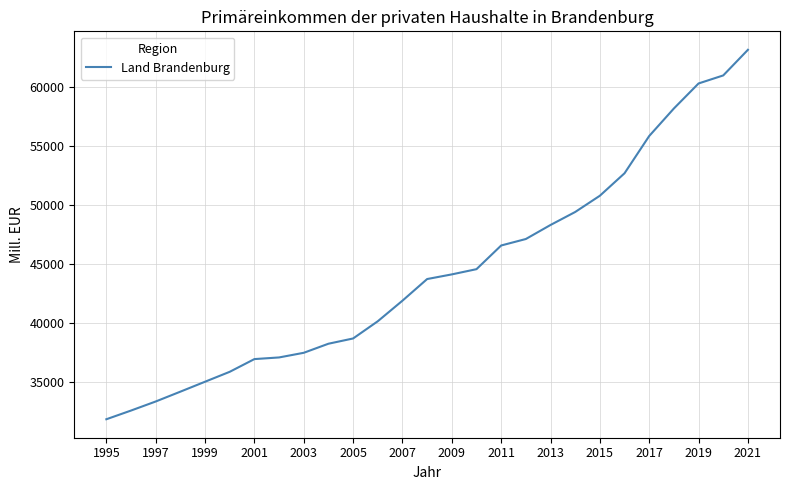

What is the average value?

44408.8